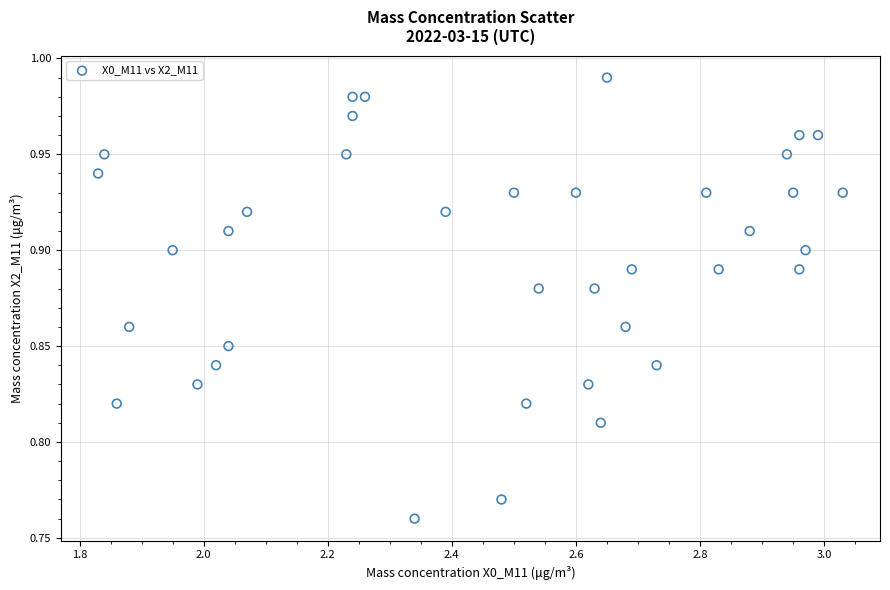

What is the range of X values (max minus min)?

1.2